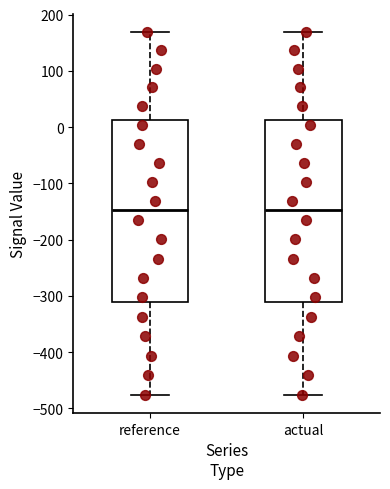

Reading left to right, transcribe this box plot: for each box, give where its median line is, the range the box spans, and where its two whiskers end, as read against the y-axis. The values are not printed on the chart, so give them approximately, as read against the axis.

reference: median -150, box -310 to 10, whiskers -480 to 170
actual: median -150, box -310 to 10, whiskers -480 to 170